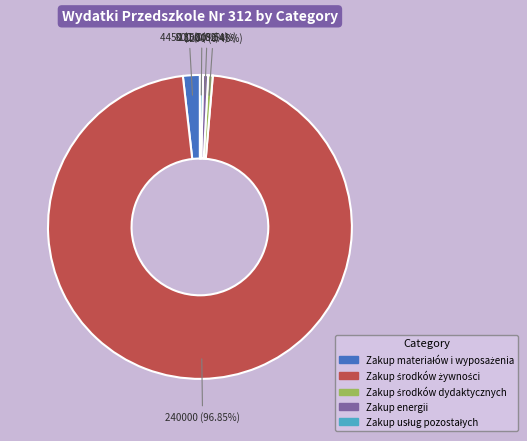

Is there a majority slice in this chart?

Yes